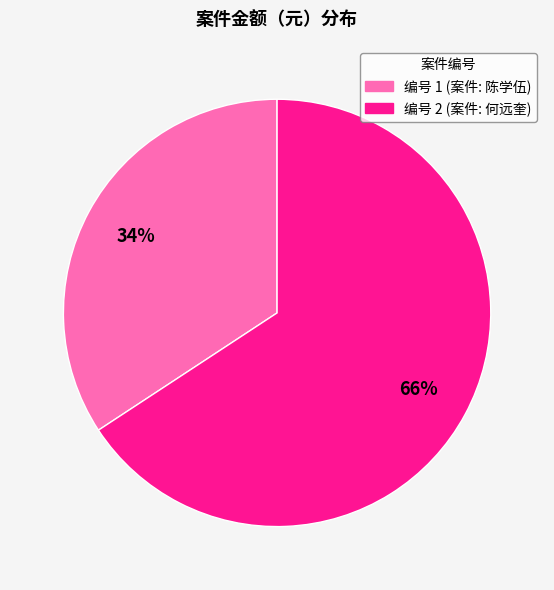

What is the largest slice in the pie chart?

编号 2 (案件: 何远奎)